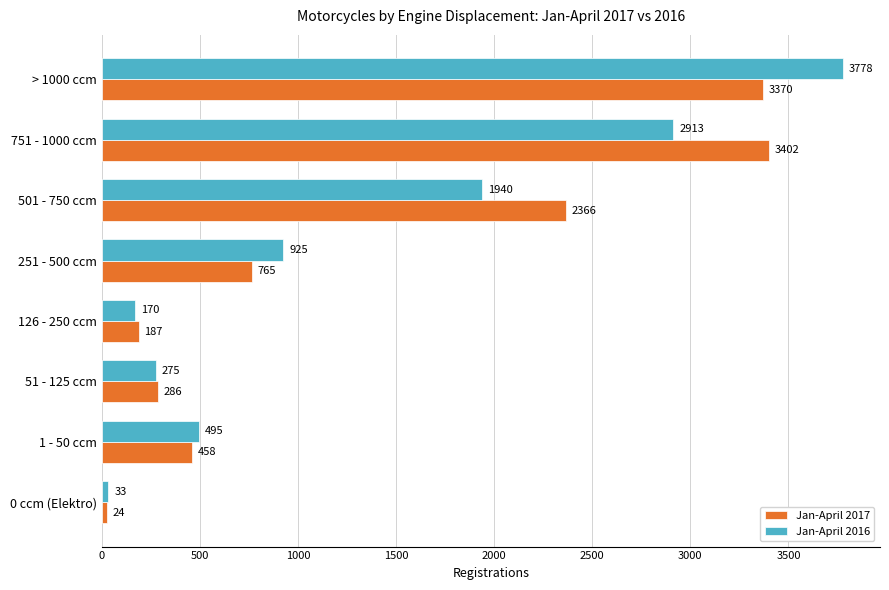

Which series changed the most between 51 - 125 ccm and 501 - 750 ccm?

Jan-April 2017